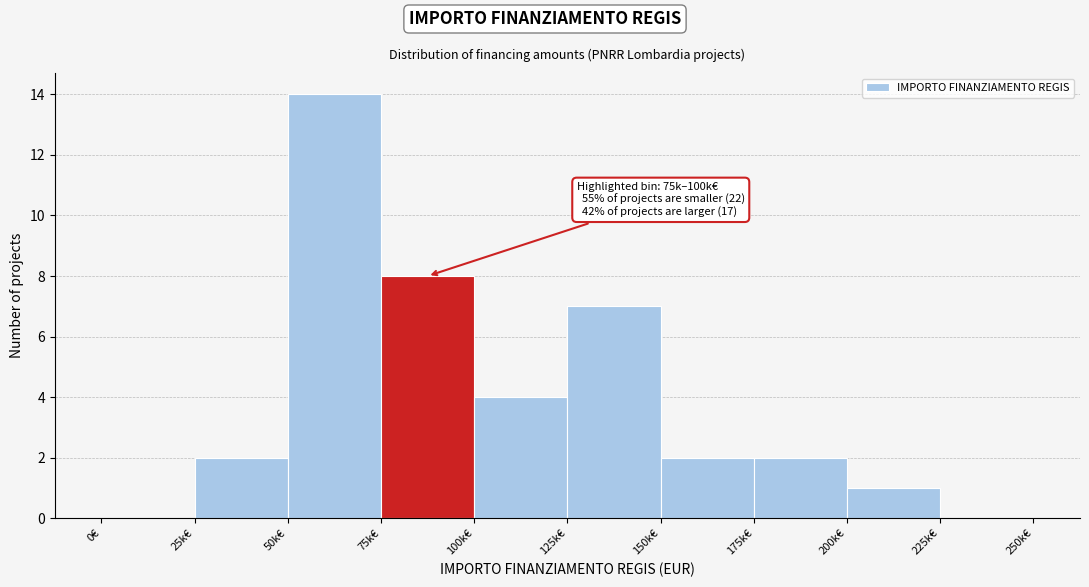

Reading left to right, list all the values displayed in this chart.

0€=0	25k€=2	50k€=14	75k€=8	100k€=4	125k€=7	150k€=2	175k€=2	200k€=1	225k€=0